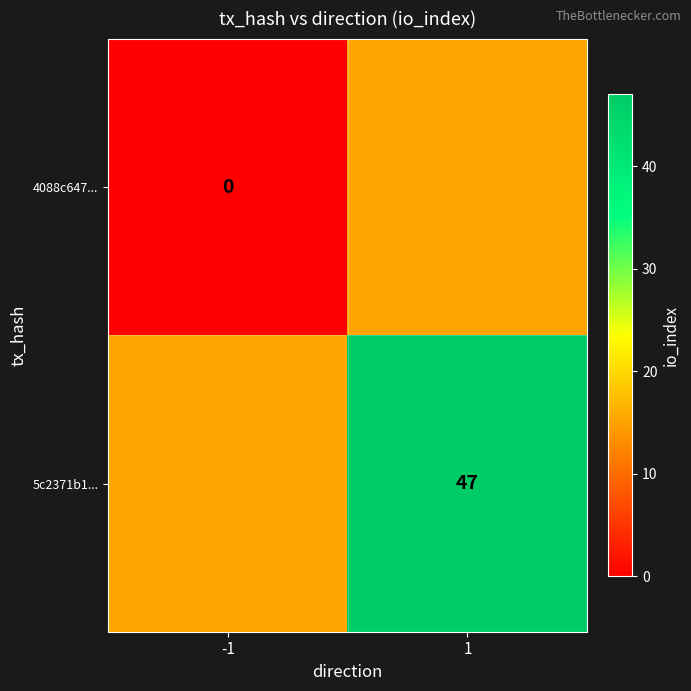

How many distinct data groups are displayed?

2